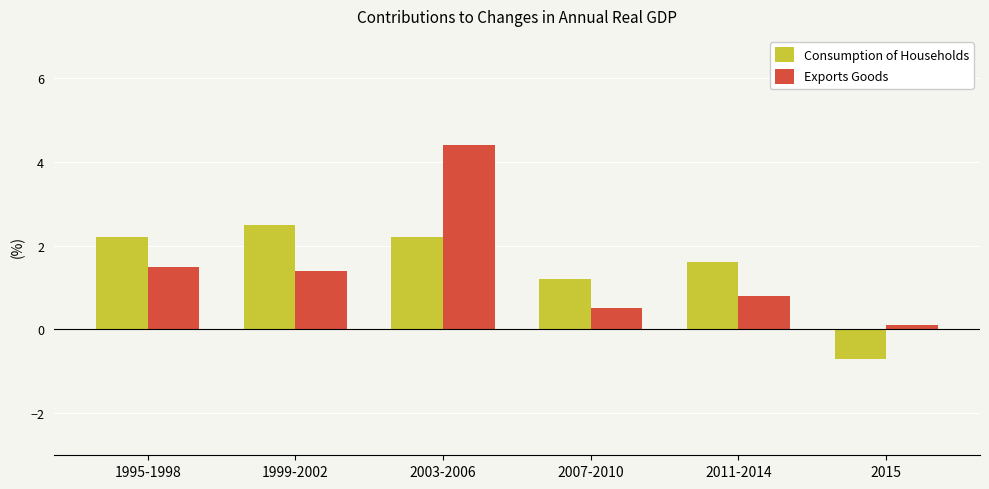

At which label does Consumption of Households reach its minimum?

2015